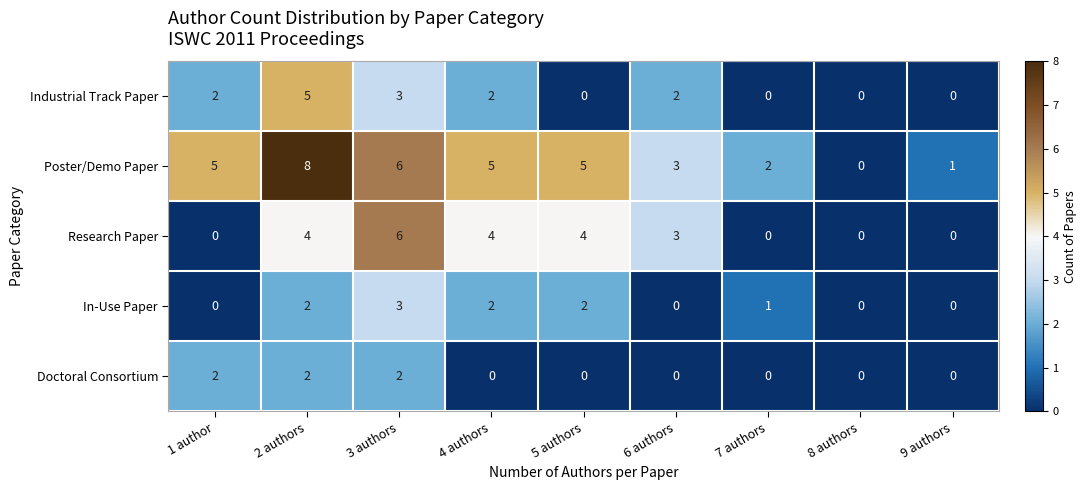

How many Poster/Demo Paper values are between 2 and 5?

5